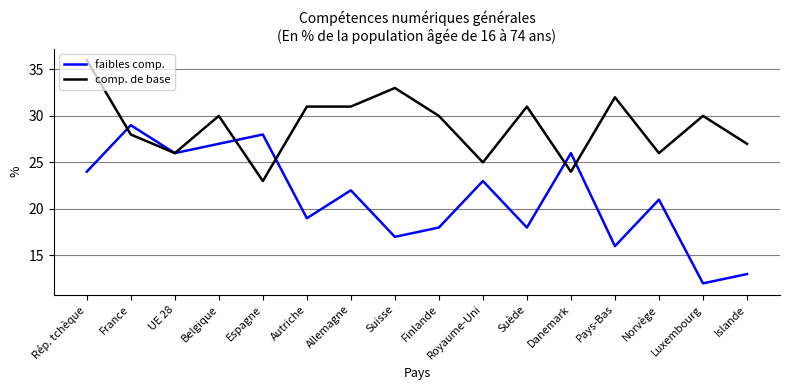

Reading left to right, transcribe all the data shown in this chart.

faibles comp.: Rép. tchèque=24	France=29	UE 28=26	Belgique=27	Espagne=28	Autriche=19	Allemagne=22	Suisse=17	Finlande=18	Royaume-Uni=23	Suède=18	Danemark=26	Pays-Bas=16	Norvège=21	Luxembourg=12	Islande=13
comp. de base: Rép. tchèque=36	France=28	UE 28=26	Belgique=30	Espagne=23	Autriche=31	Allemagne=31	Suisse=33	Finlande=30	Royaume-Uni=25	Suède=31	Danemark=24	Pays-Bas=32	Norvège=26	Luxembourg=30	Islande=27